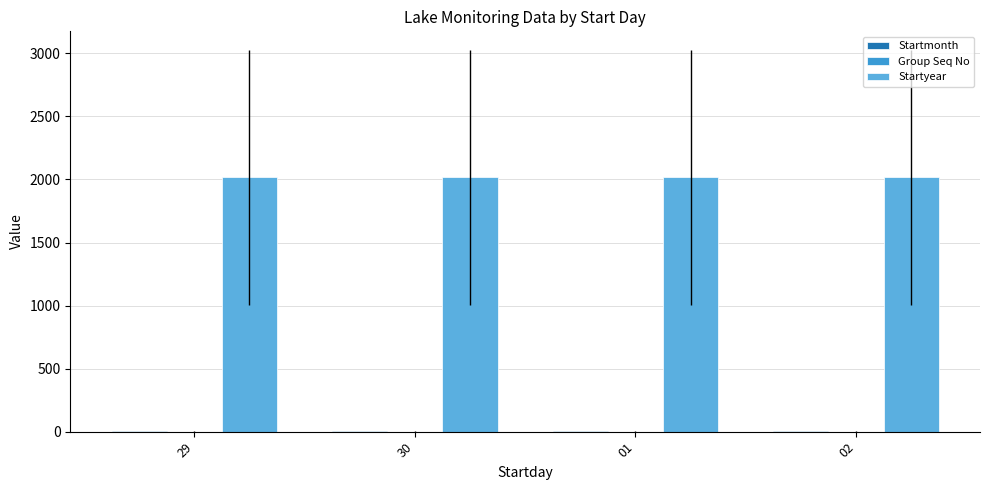

How many groups of bars are there?

4